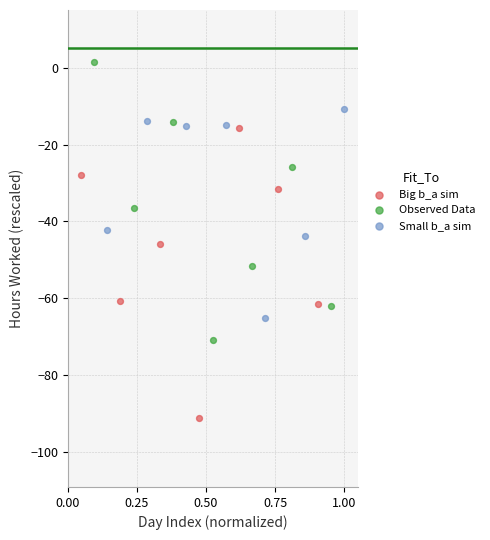

Which series contains the highest Y value?

Observed Data